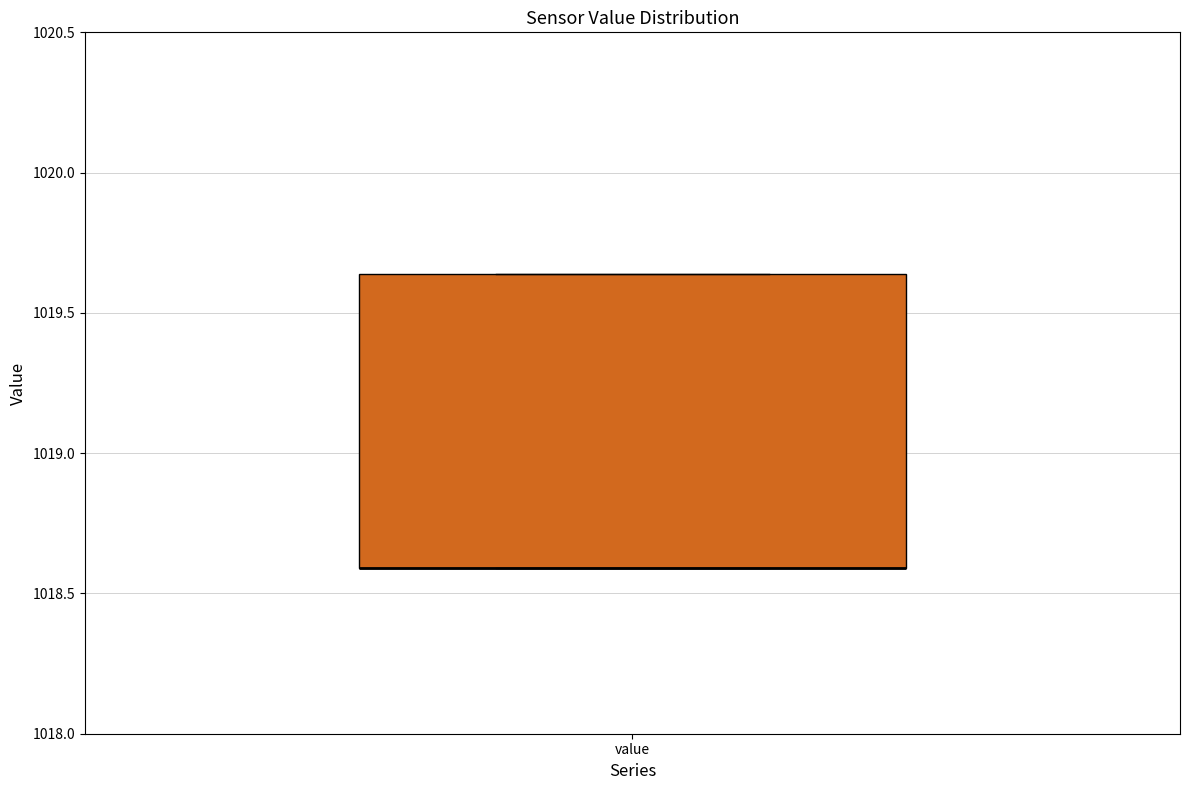

Transcribe this box plot: give where the median line is, the range the box spans, and where the two whiskers end, as read against the y-axis. The values are not printed on the chart, so give them approximately, as read against the axis.

median 1018.60 (drawn on the box's lower edge), box 1018.60 to 1019.65, whiskers 1018.60 to 1019.65